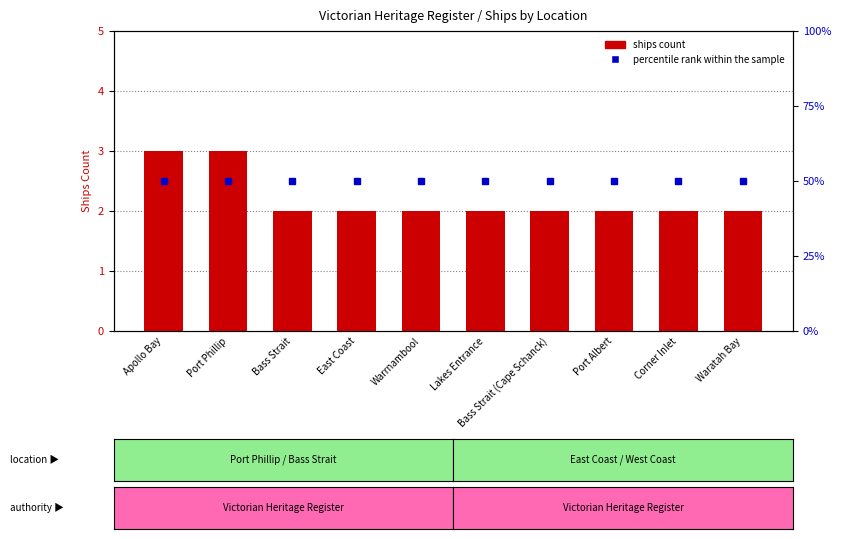

Rank the categories by percentile rank within the sample value from highest to lowest.

Apollo Bay, Port Phillip, Bass Strait, East Coast, Warrnambool, Lakes Entrance, Bass Strait (Cape Schanck), Port Albert, Corner Inlet, Waratah Bay